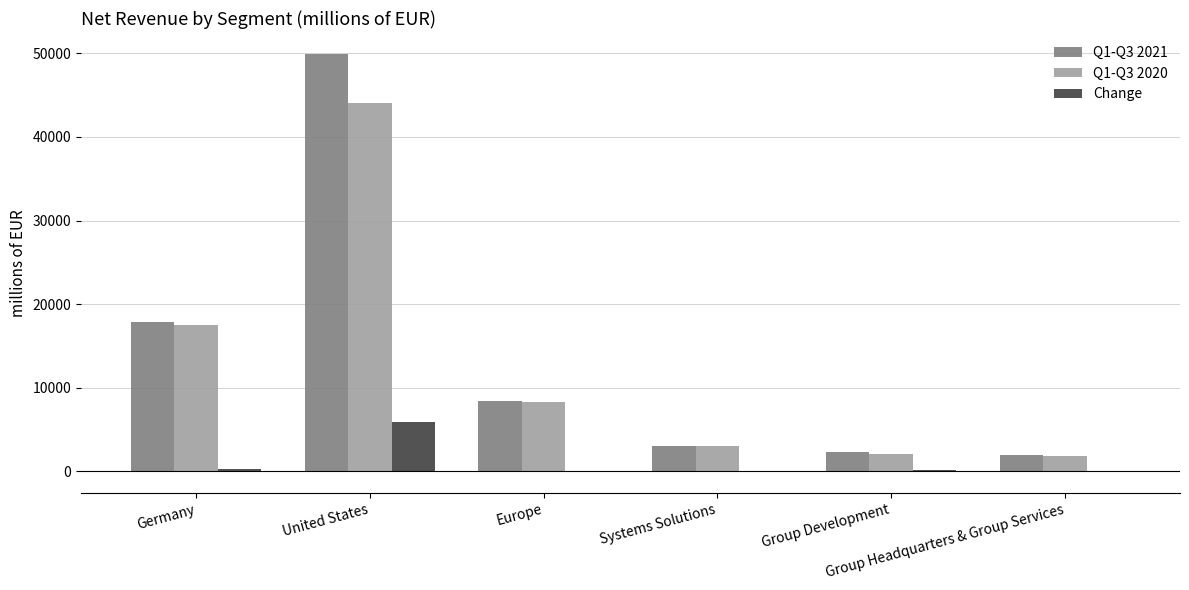

What is the label of the 3rd bar from the left?

Europe